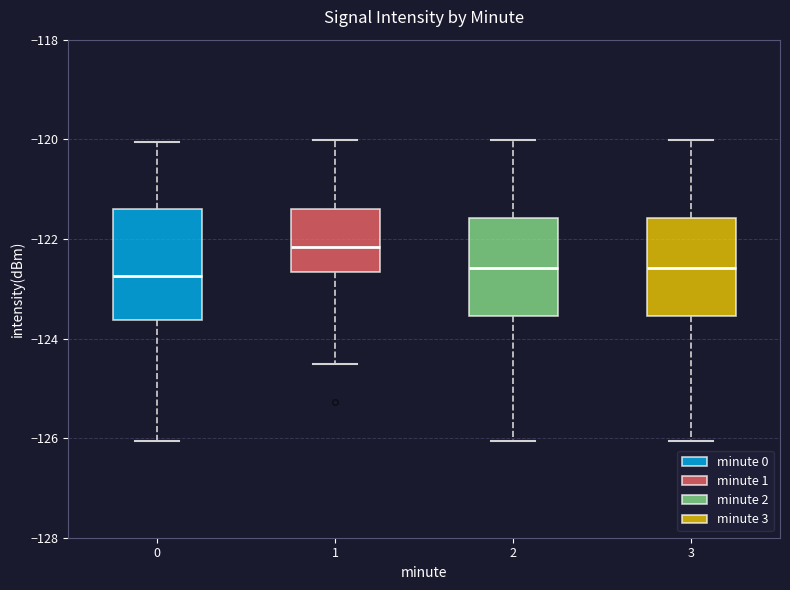

Reading left to right, read every box against the y-axis: the position of its median line, the range the box covers, and the ends of its whiskers. The values are not printed on the chart, so give them approximately, as read against the axis.

0: median -122.8, box -123.6 to -121.4, whiskers -126.0 to -120.0
1: median -122.2, box -122.6 to -121.4, whiskers -124.6 to -120.0
2: median -122.6, box -123.6 to -121.6, whiskers -126.0 to -120.0
3: median -122.6, box -123.6 to -121.6, whiskers -126.0 to -120.0